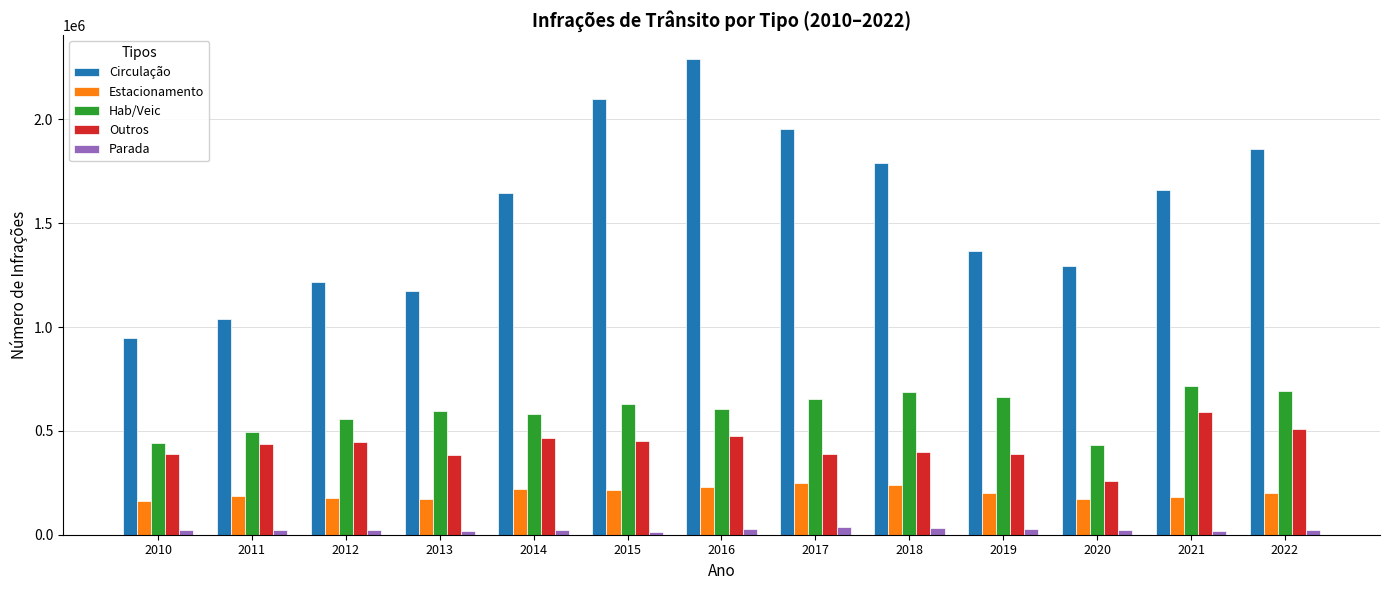

What is the maximum value shown in the chart?

2292042